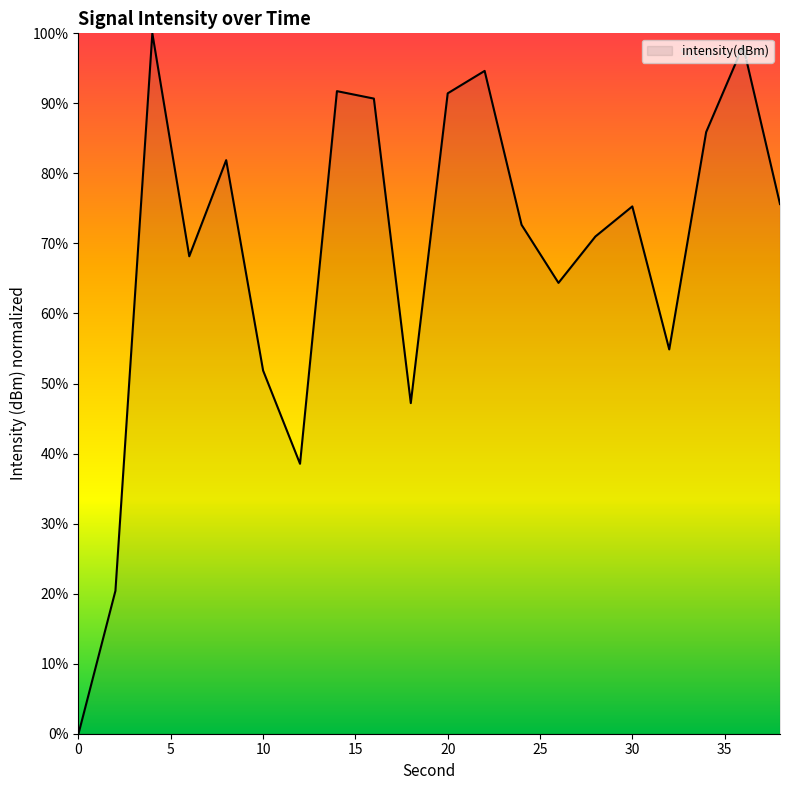

What is the difference between the maximum and minimum values?

100.0